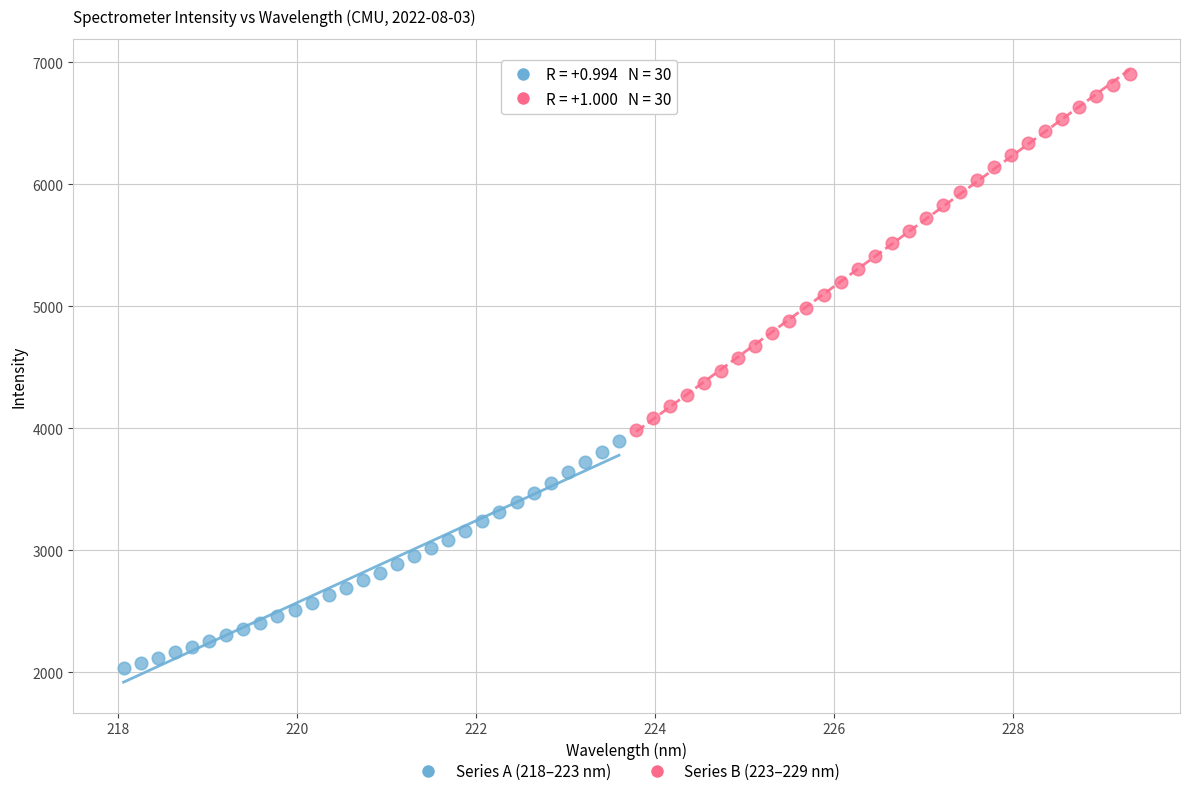

Which series has the widest spread of Y values?

Series B (223–229 nm)